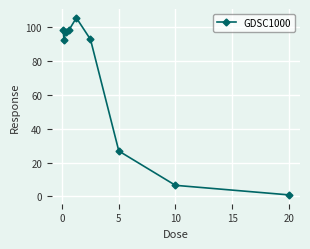

What is the value of the 4th point from the left?

98.7